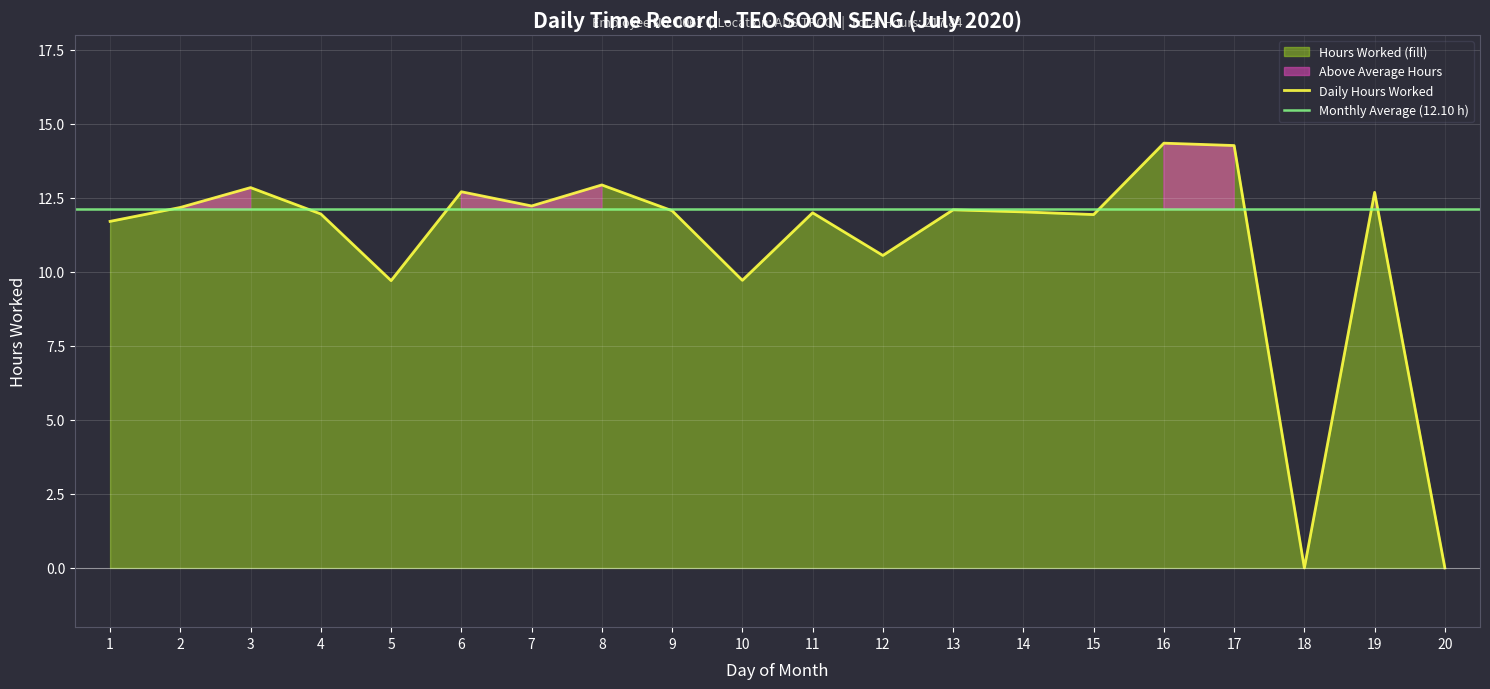

What is the ratio of the value at 12 to the value at 17?

0.7